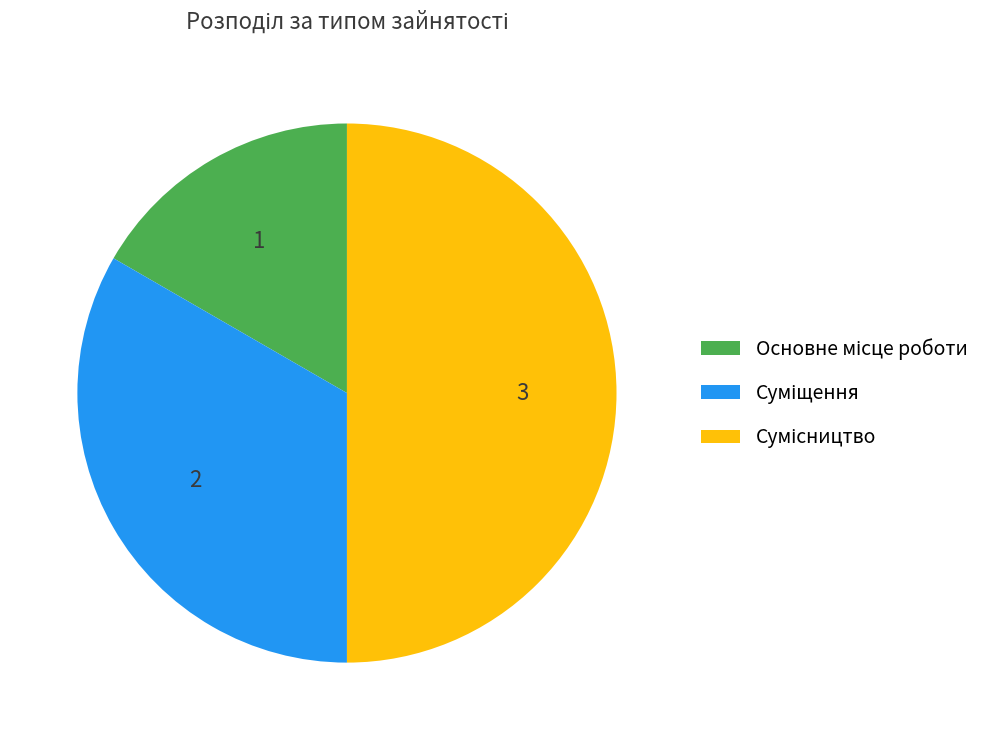

How many segments does this pie chart have?

3